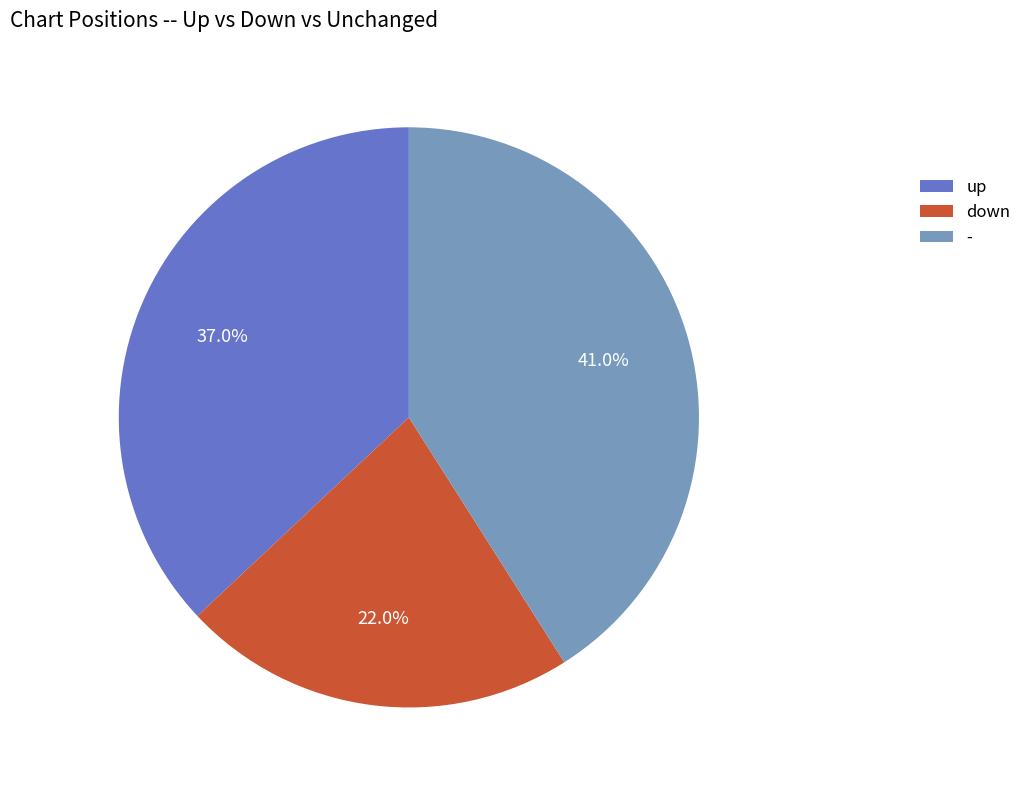

What is the ratio of the value at - to the value at down?

1.9